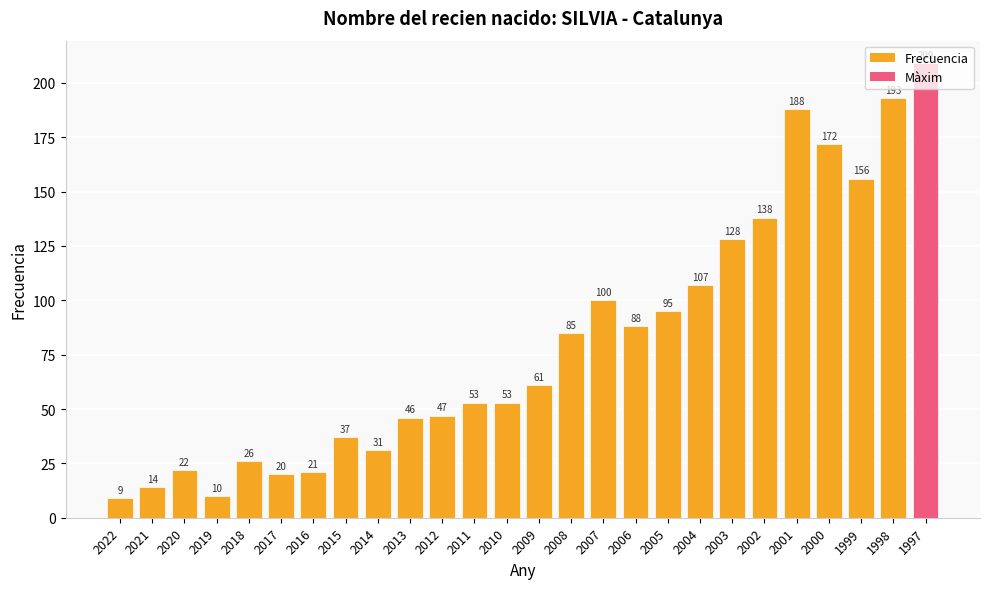

Reading right to left, list all the values displayed in this chart.

209	193	156	172	188	138	128	107	95	88	100	85	61	53	53	47	46	31	37	21	20	26	10	22	14	9